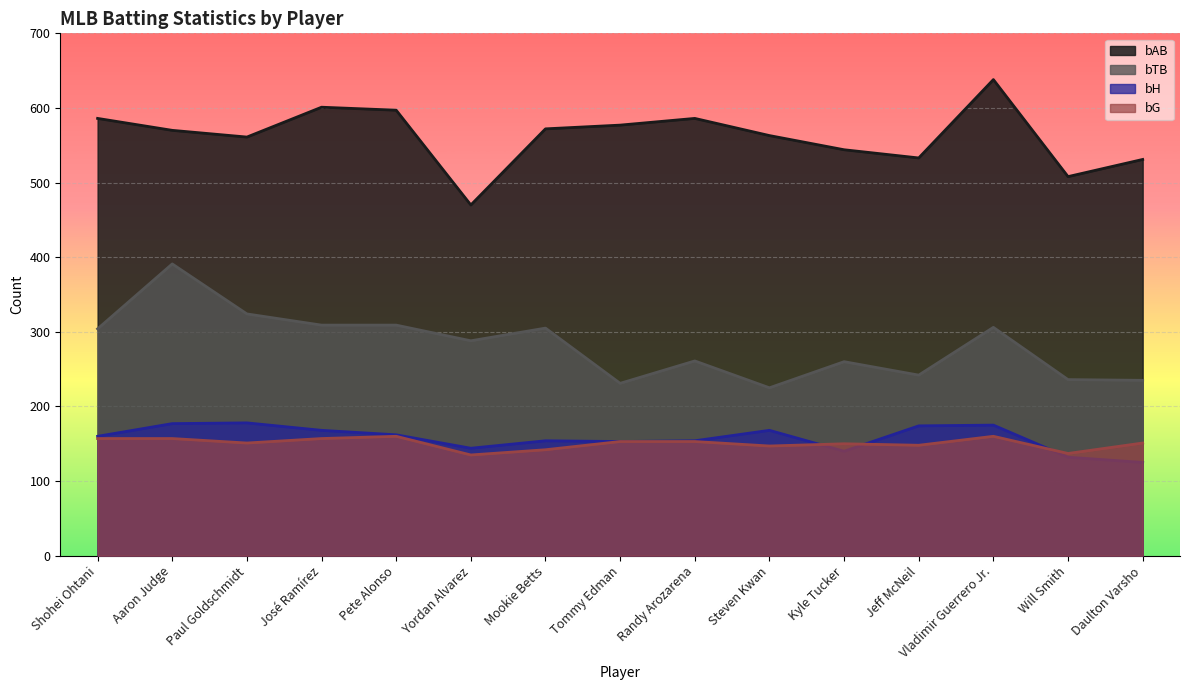

True or false: bAB and bH intersect in this chart.

False